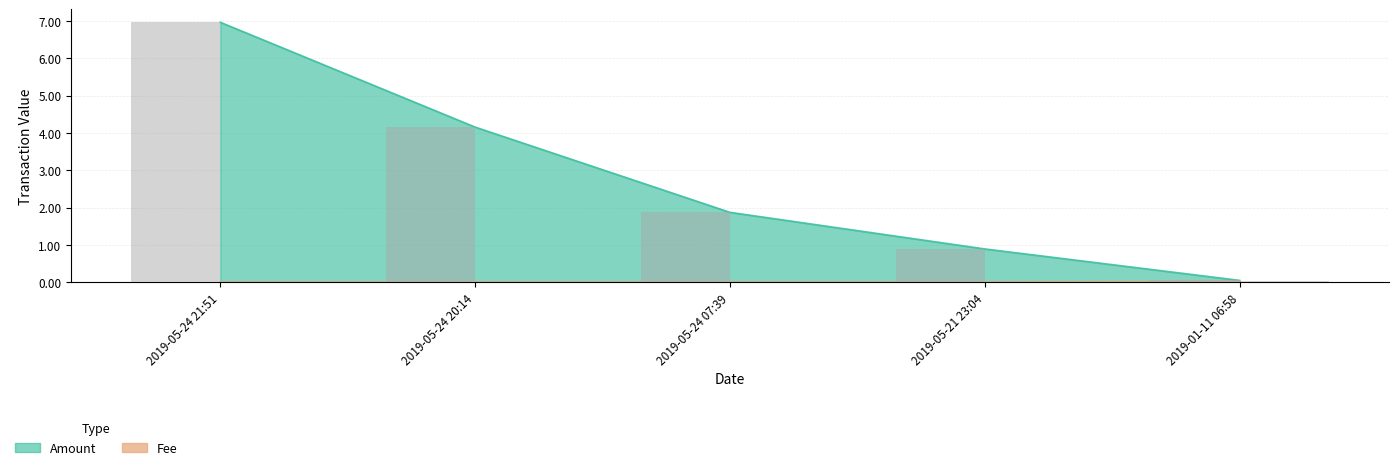

List the labels in order of Fee value, largest first.

2019-01-11 06:58, 2019-05-24 21:51, 2019-05-24 20:14, 2019-05-24 07:39, 2019-05-21 23:04